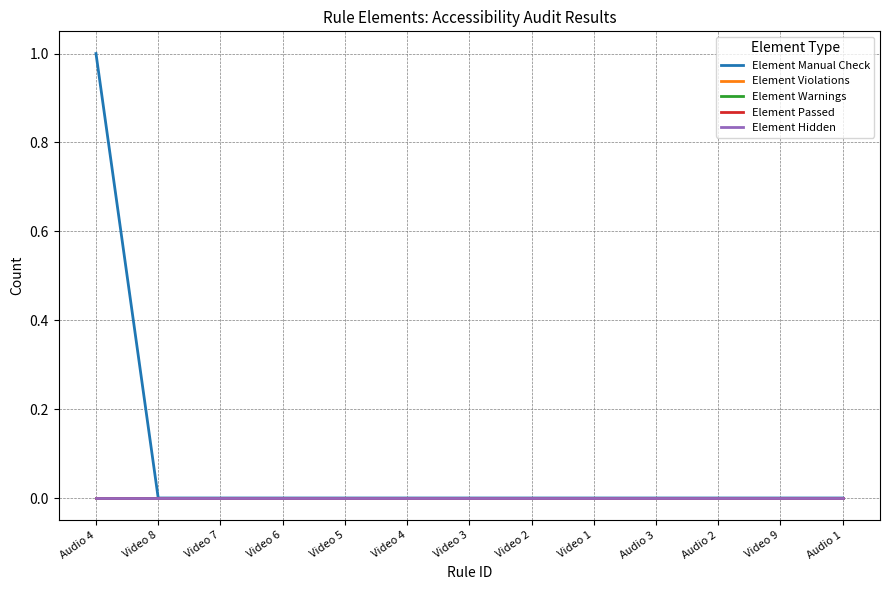

Where is Element Passed nearest to the value 0?

Audio 4